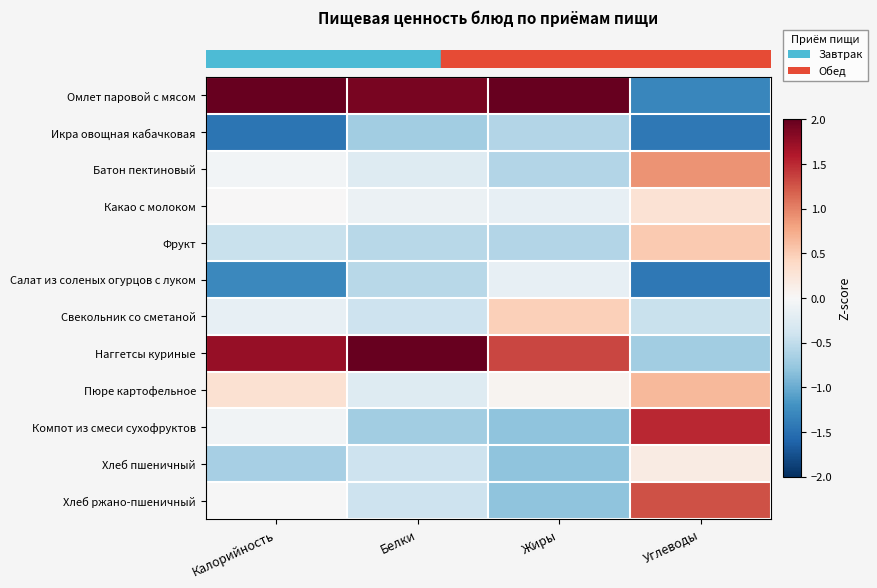

What is the difference between the highest and lowest values at Калорийность?

3.6